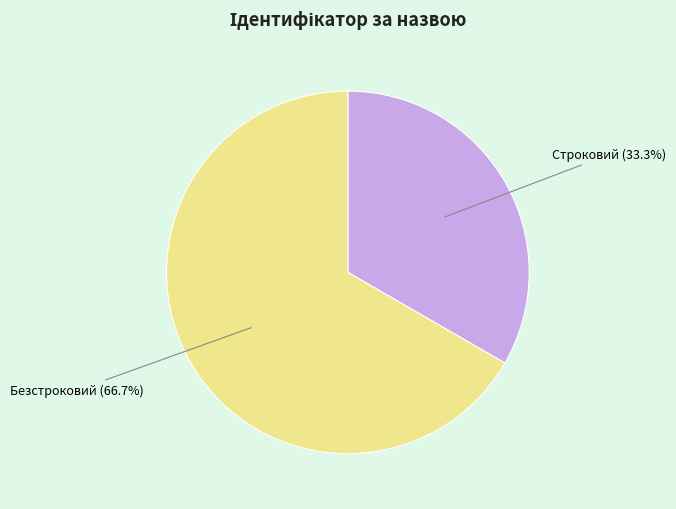

True or false: Строковий accounts for 33% of the total.

True